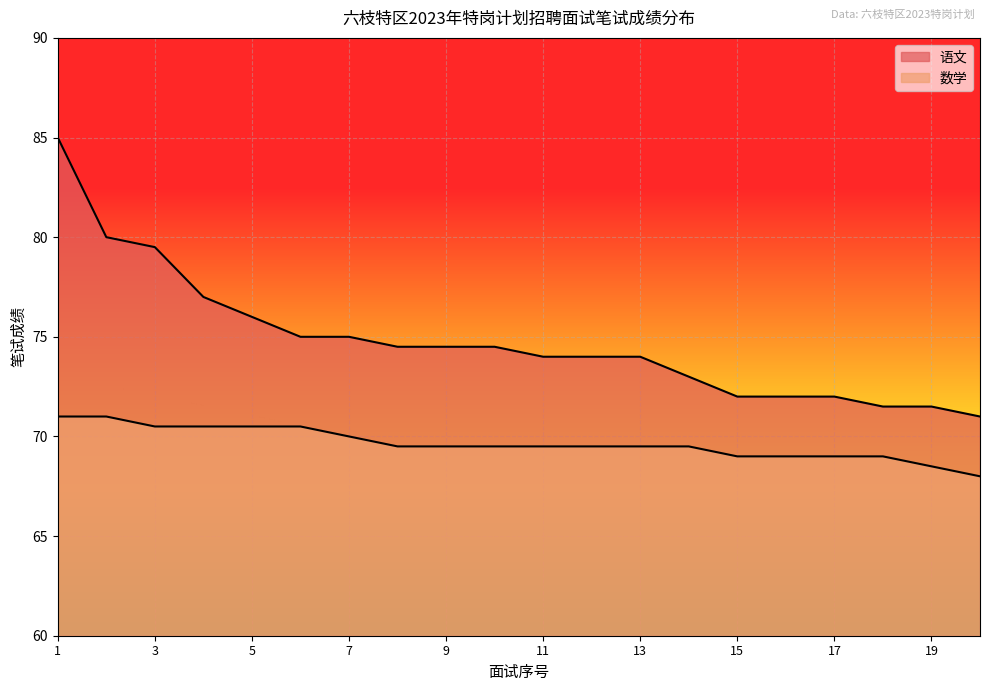

What is the value of the 语文 point at the 14th from the left?

73.0